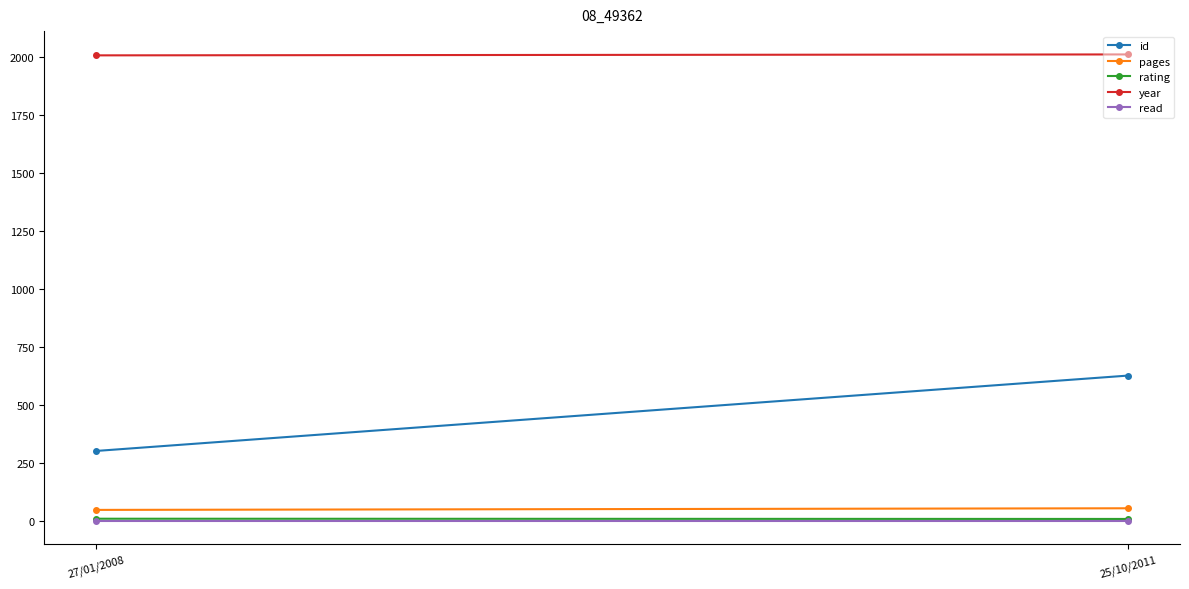

What is the total value across all series at 27/01/2008?

2368